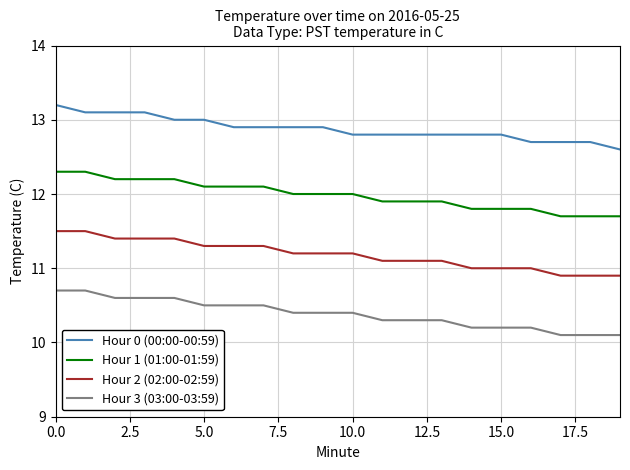

True or false: Hour 0 (00:00-00:59) and Hour 3 (03:00-03:59) cross at least once.

False